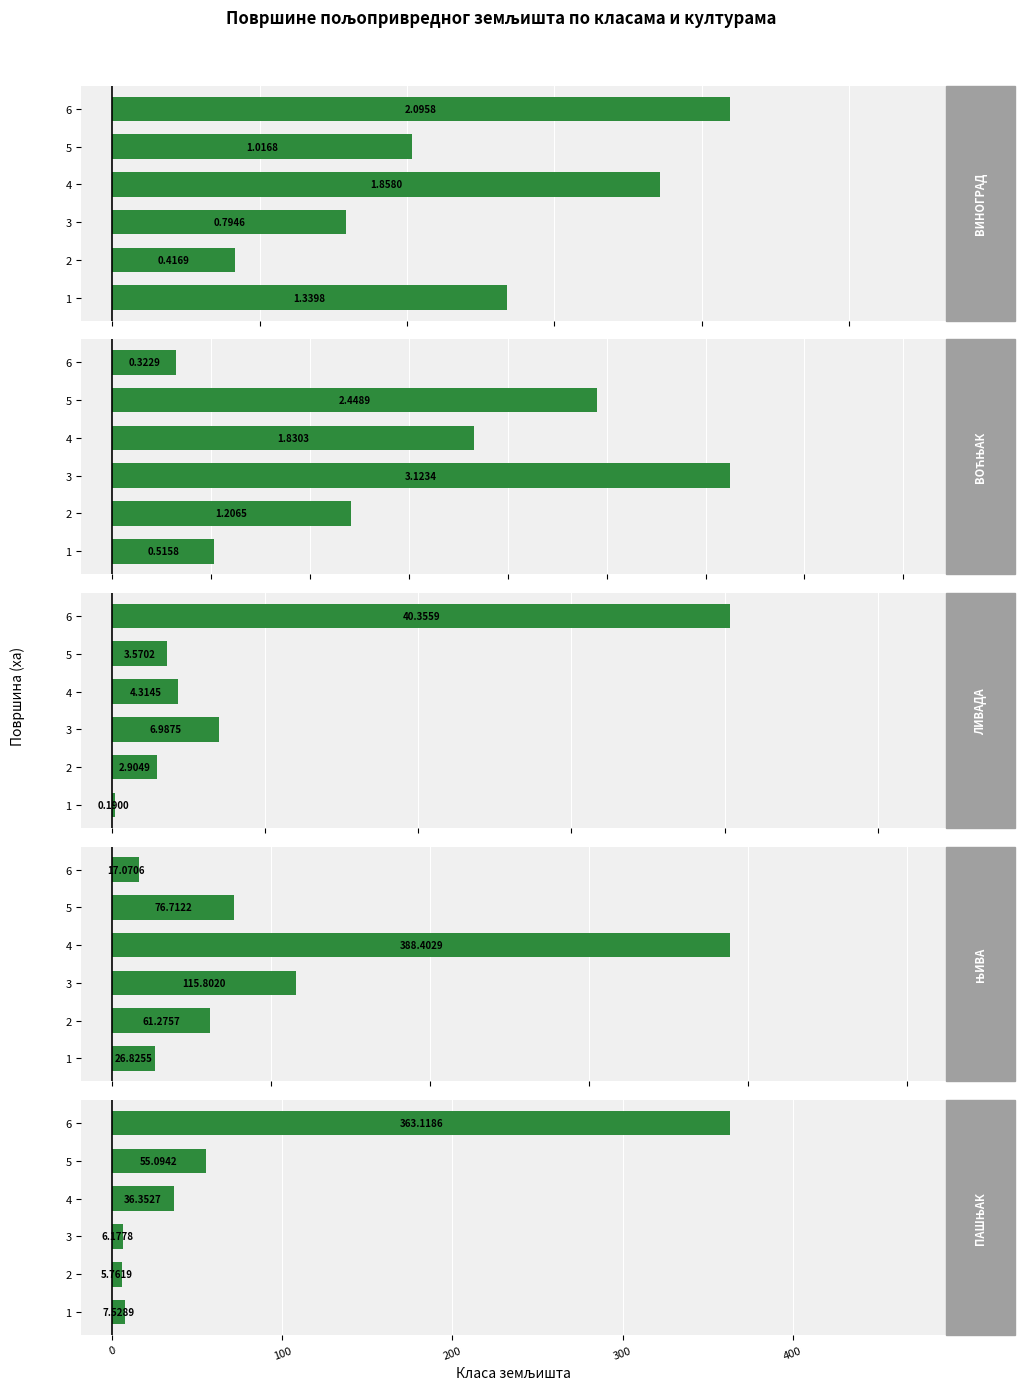

What is the difference between the maximum and minimum values in the ВОЋЊАК series?

2.8